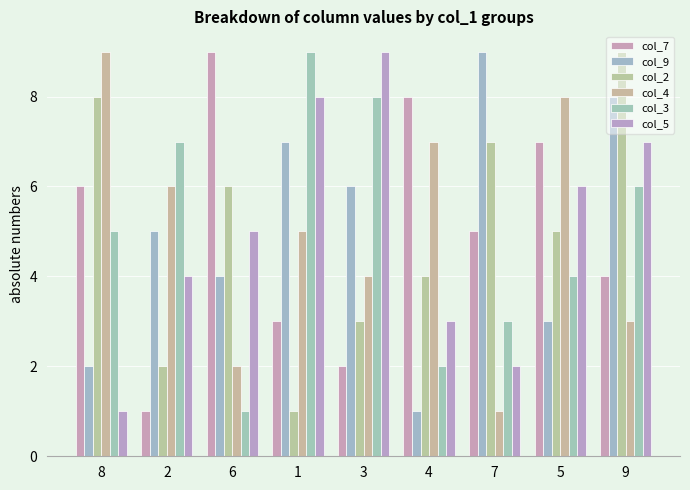

What is the difference between the highest and lowest values at 8?

8